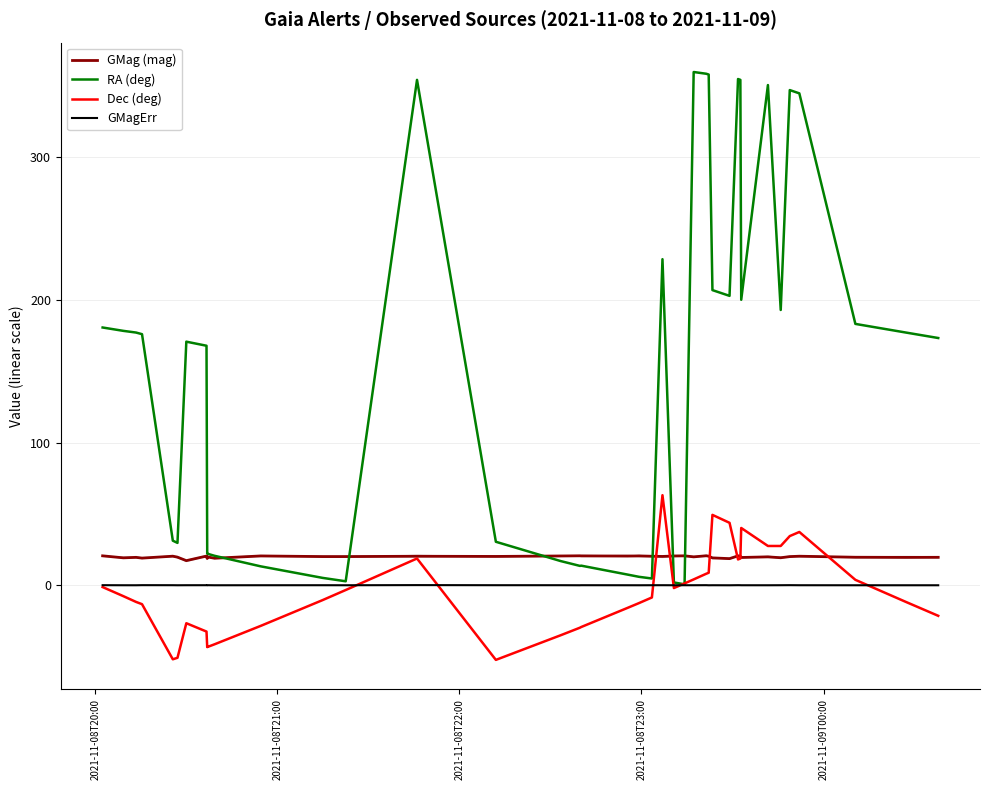

What is the label of the 3rd point from the left?

2021-11-08T22:00